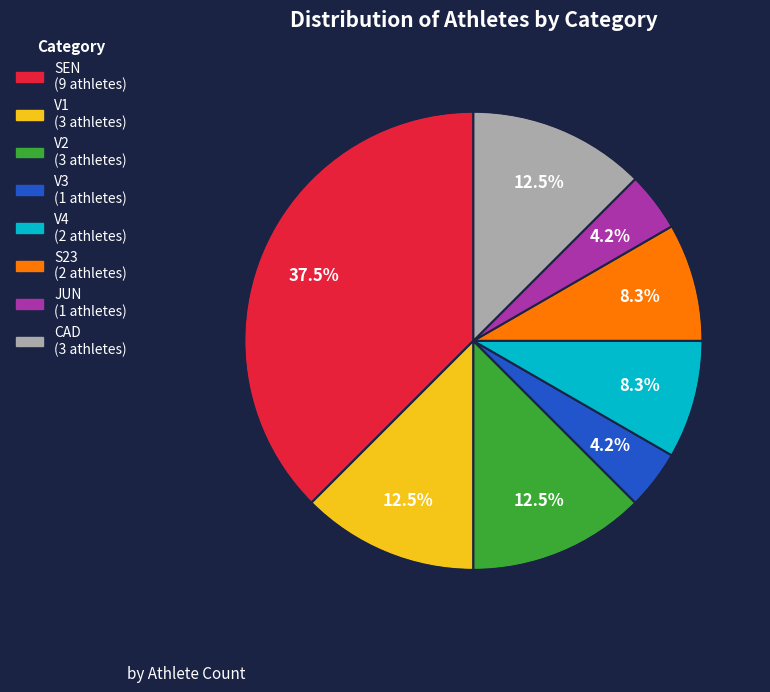

Which category has the biggest portion of the pie?

SEN